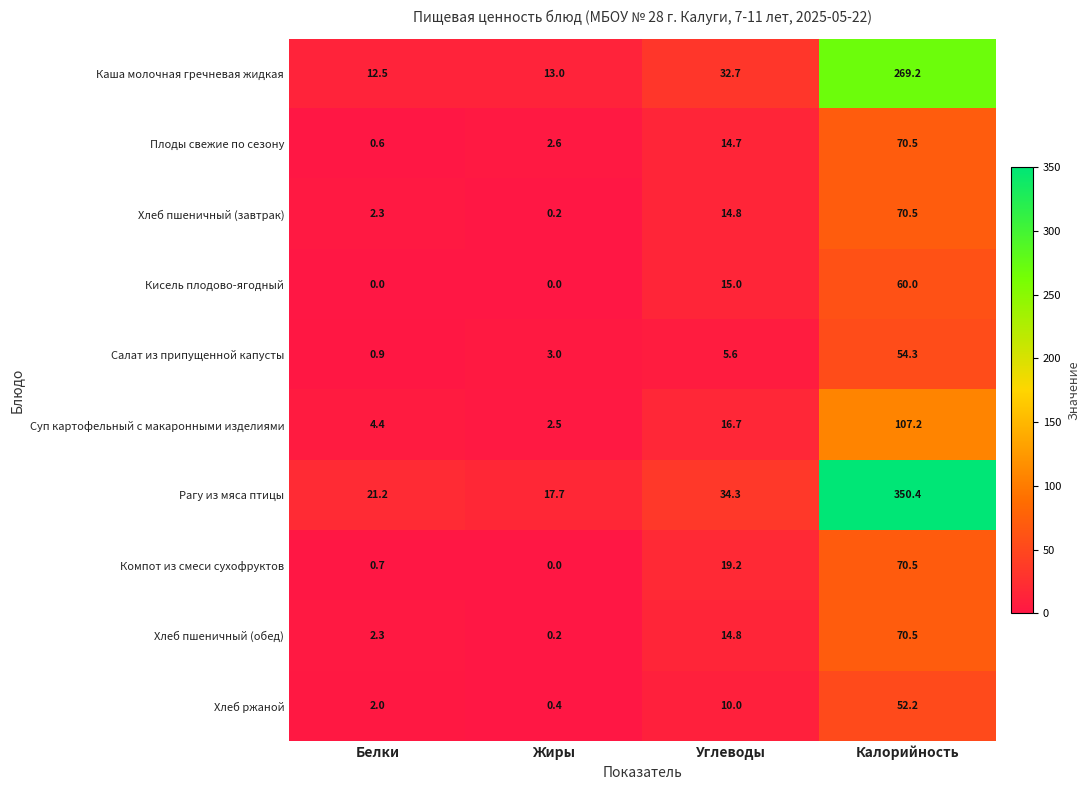

Which category has the lowest value in the Салат из припущенной капусты series?

Белки